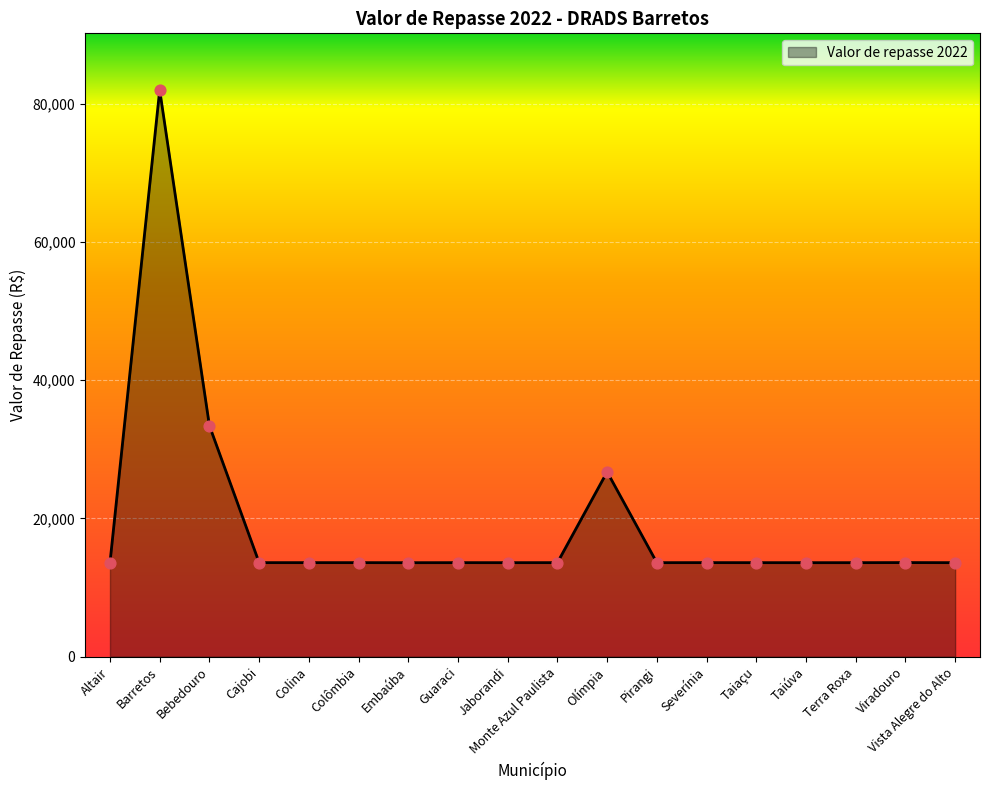

What is the ratio of the value at Bebedouro to the value at Terra Roxa?

2.5